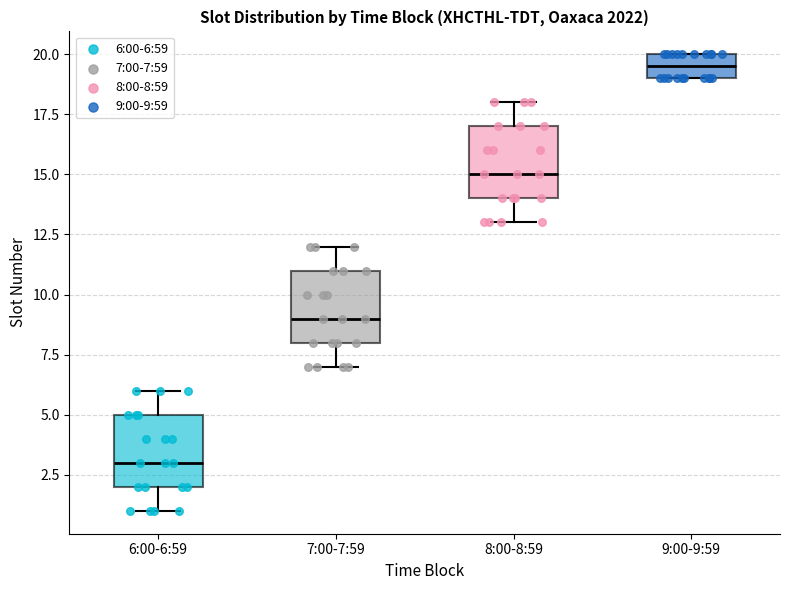

Which box has the lowest median line?

6:00-6:59